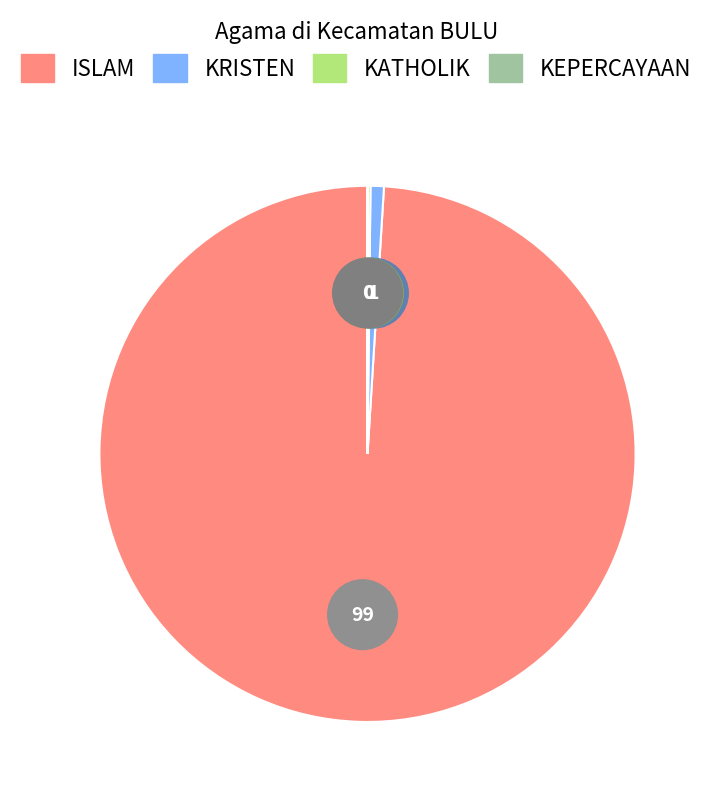

To the nearest percent, what is the average slice percentage?

25%